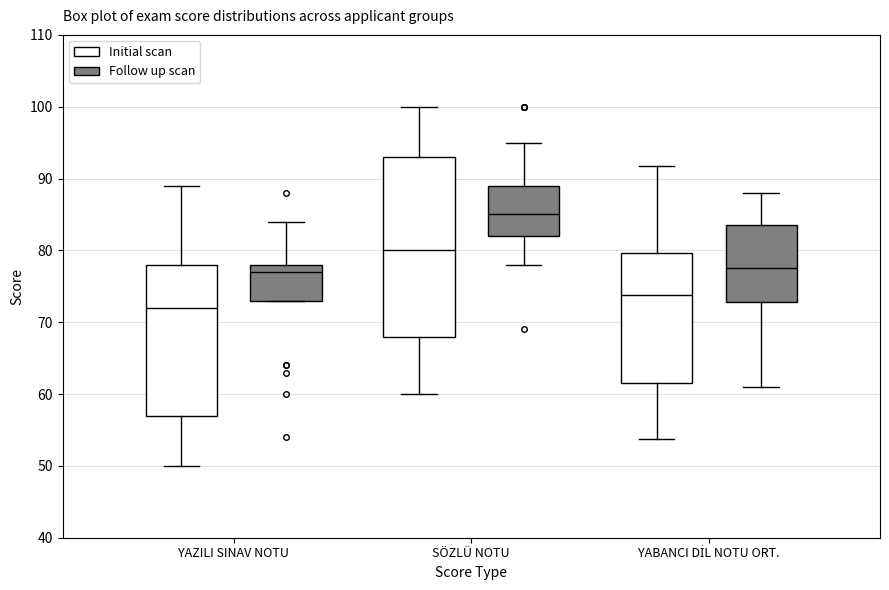

Reading left to right, read every box against the y-axis: the position of its median line, the range the box covers, and the ends of its whiskers. The values are not printed on the chart, so give them approximately, as read against the axis.

YAZILI SINAV NOTU (Initial scan): median 72, box 57 to 78, whiskers 50 to 89
YAZILI SINAV NOTU (Follow up scan): median 77, box 73 to 78, whiskers 73 to 84
SÖZLÜ NOTU (Initial scan): median 80, box 68 to 93, whiskers 60 to 100
SÖZLÜ NOTU (Follow up scan): median 85, box 82 to 89, whiskers 78 to 95
YABANCI DİL NOTU ORT. (Initial scan): median 74, box 62 to 80, whiskers 54 to 92
YABANCI DİL NOTU ORT. (Follow up scan): median 78, box 73 to 84, whiskers 61 to 88